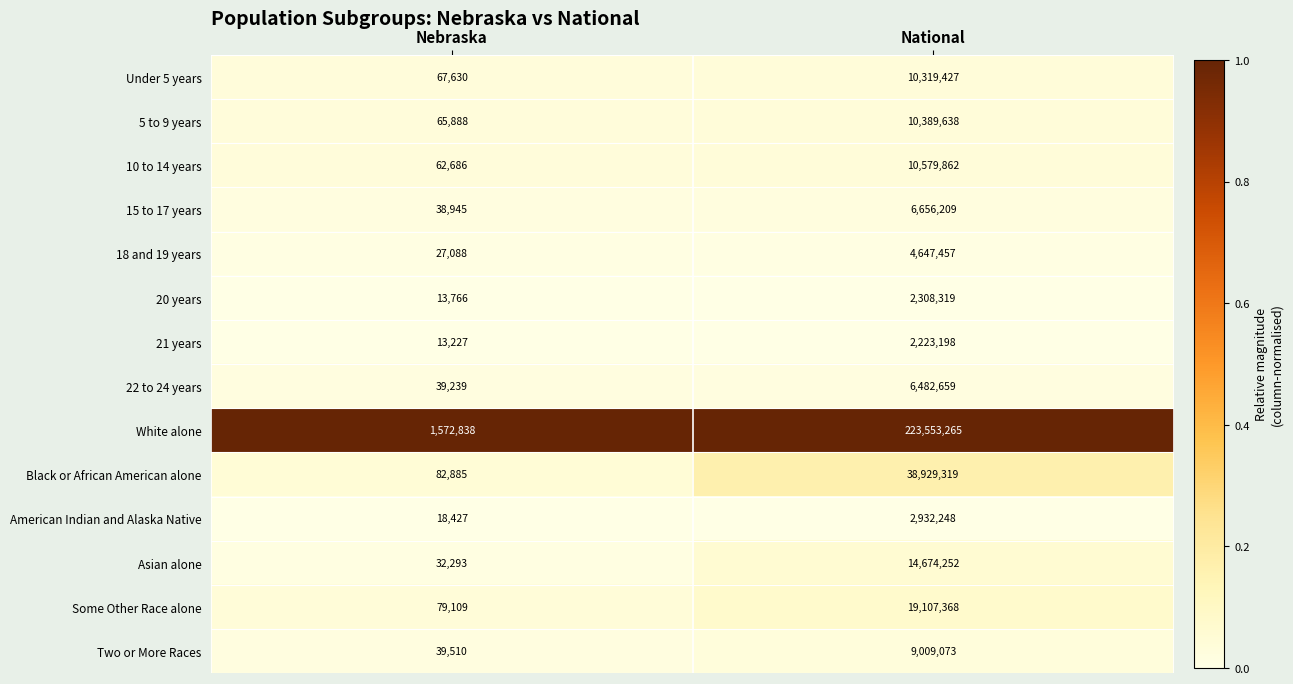

What is the minimum value shown in the chart?

13227